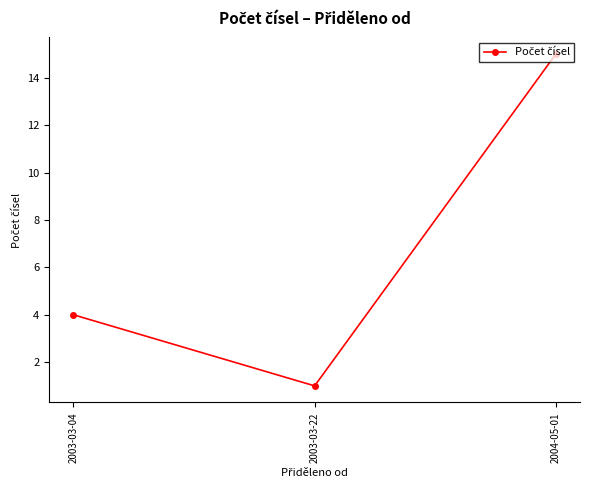

Which has a higher value, 2003-03-22 or 2004-05-01?

2004-05-01